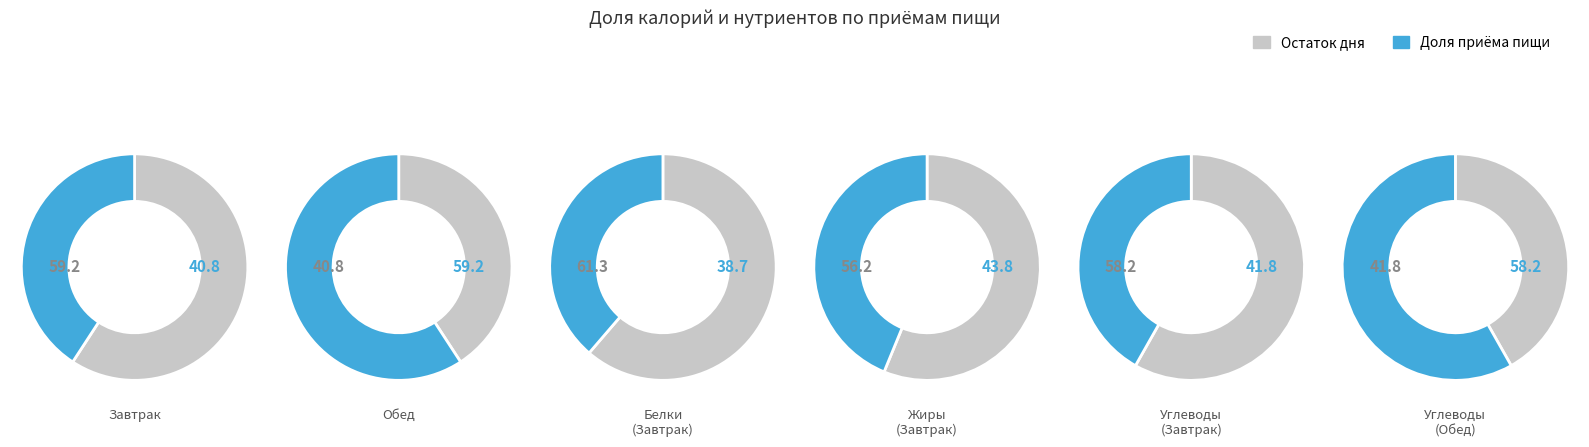

The 1 slice represents 53% of the pie. True or false?

False